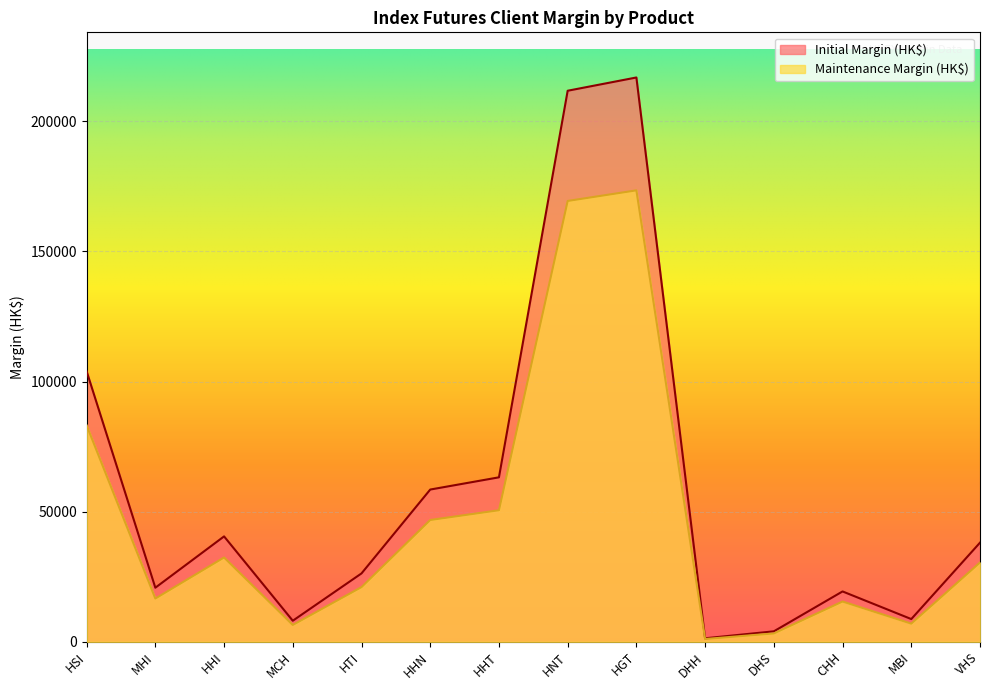

Reading left to right, transcribe all the data shown in this chart.

Initial Margin (HK$): 103939	20787	40498	8099	26280	58493	63188	211696	216790	1356	4029	19351	8738	38091
Maintenance Margin (HK$): 83151	16629	32398	6479	21024	46794	50550	169356	173432	1084	3223	15480	6990	30472